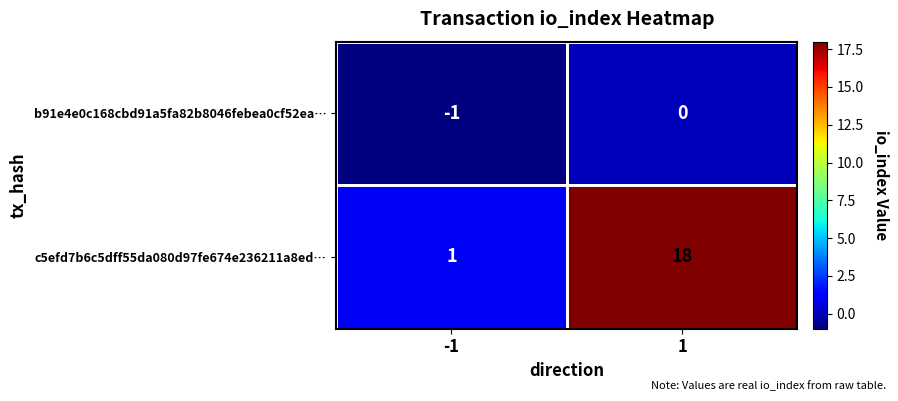

Rank the series at 1 from lowest to highest value.

b91e4e0c168cbd91a5fa82b8046febea0cf52ea…, c5efd7b6c5dff55da080d97fe674e236211a8ed…